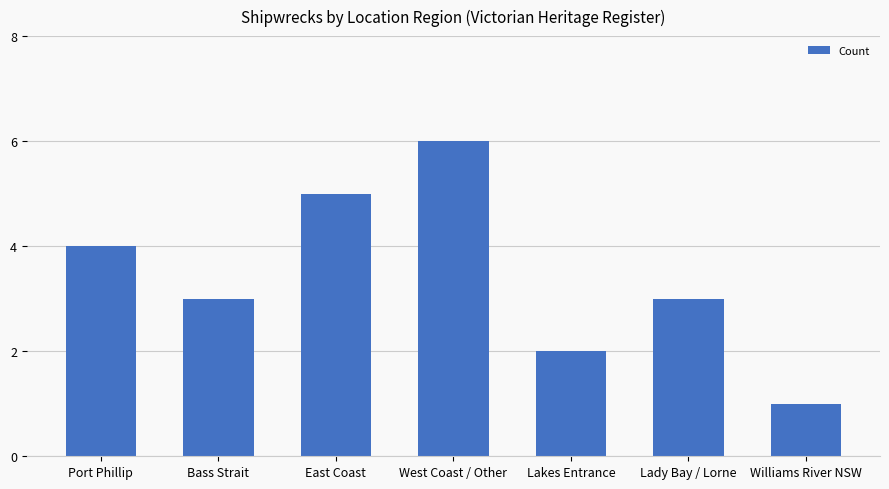

What value does the data have at Lady Bay / Lorne?

3